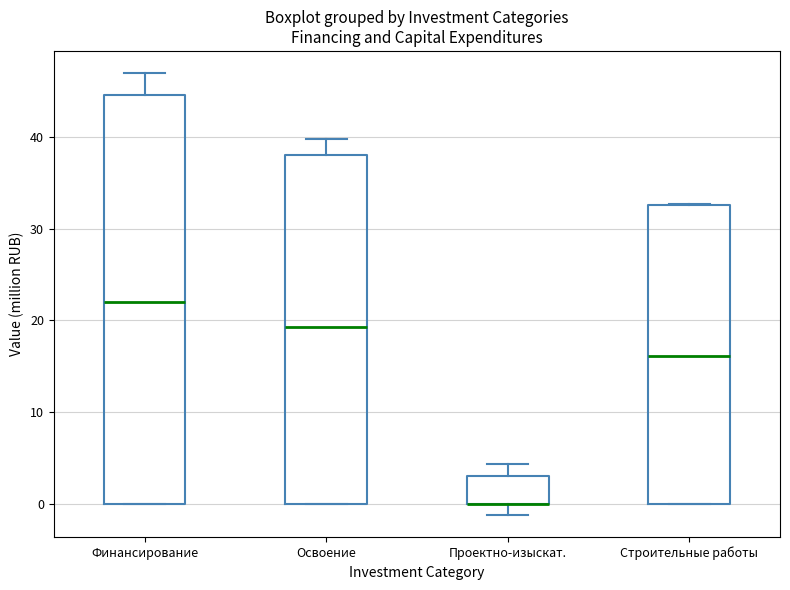

Reading left to right, transcribe this box plot: for each box, give where its median line is, the range the box spans, and where its two whiskers end, as read against the y-axis. The values are not printed on the chart, so give them approximately, as read against the axis.

Финансирование: median 22, box 0 to 45, whiskers 0 to 47
Освоение: median 19, box 0 to 38, whiskers 0 to 40
Проектно-изыскат.: median 0 (drawn on the box's lower edge), box 0 to 3, whiskers -1 to 4
Строительные работы: median 16, box 0 to 33, whiskers 0 to 33